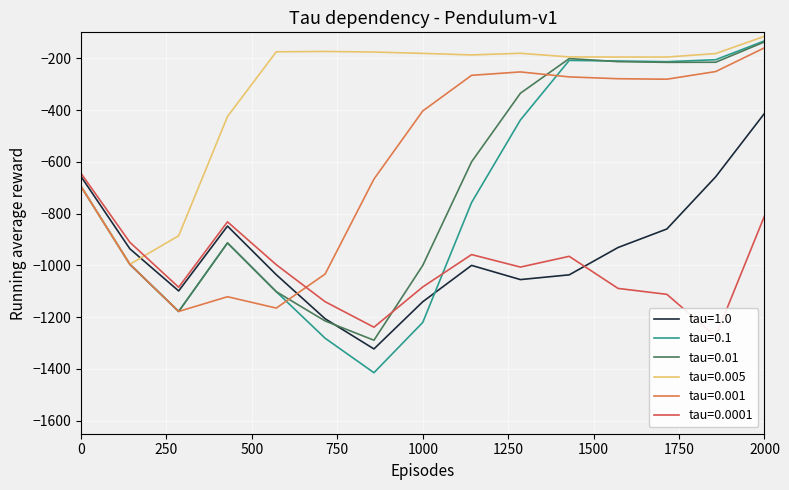

True or false: tau=0.1 and tau=0.01 cross at least once.

False